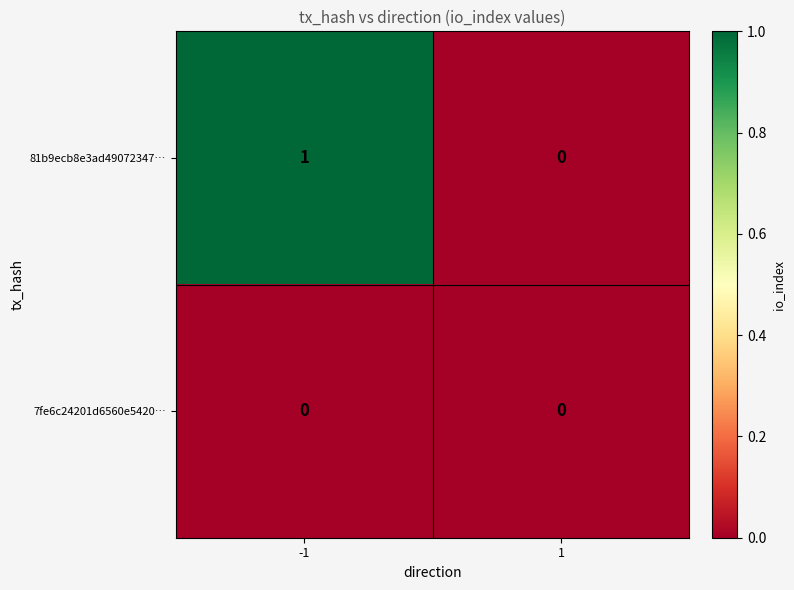

True or false: 7fe6c24201d6560e5420… has a value of 0 at 1.

True